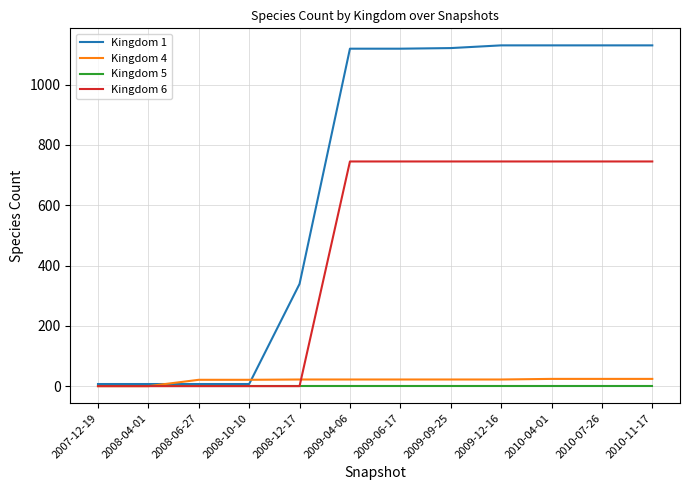

The Kingdom 5 series shows 1 at 2008-04-01. True or false?

True